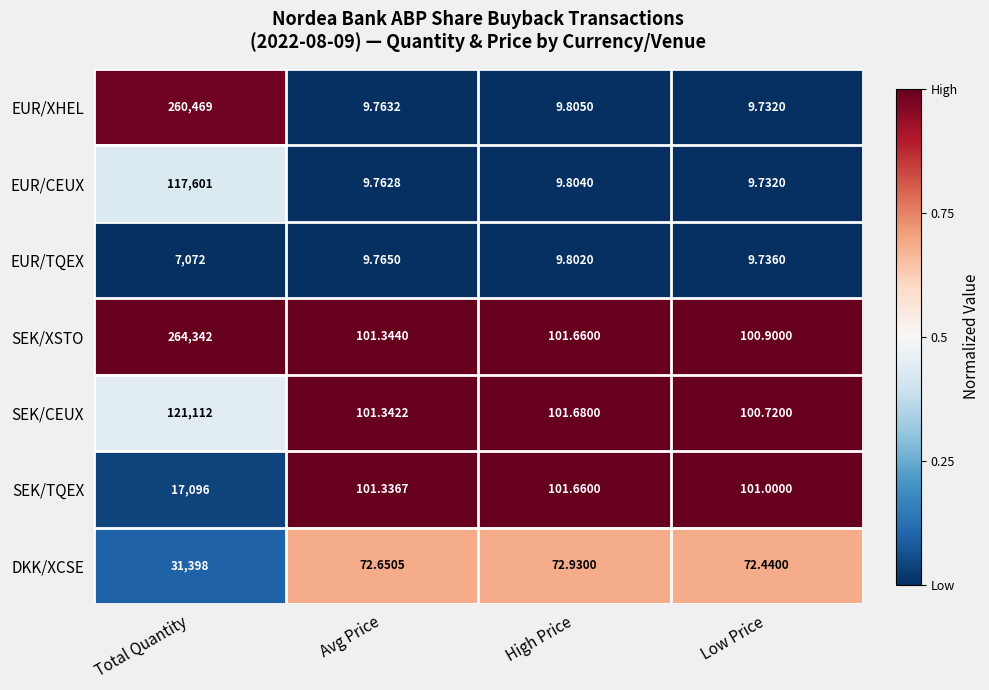

Where is EUR/XHEL nearest to the value 130239?

High Price